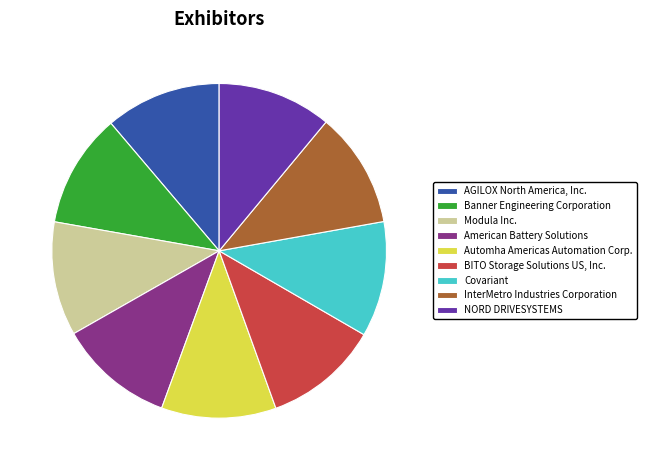

True or false: Banner Engineering Corporation accounts for 11% of the total.

True